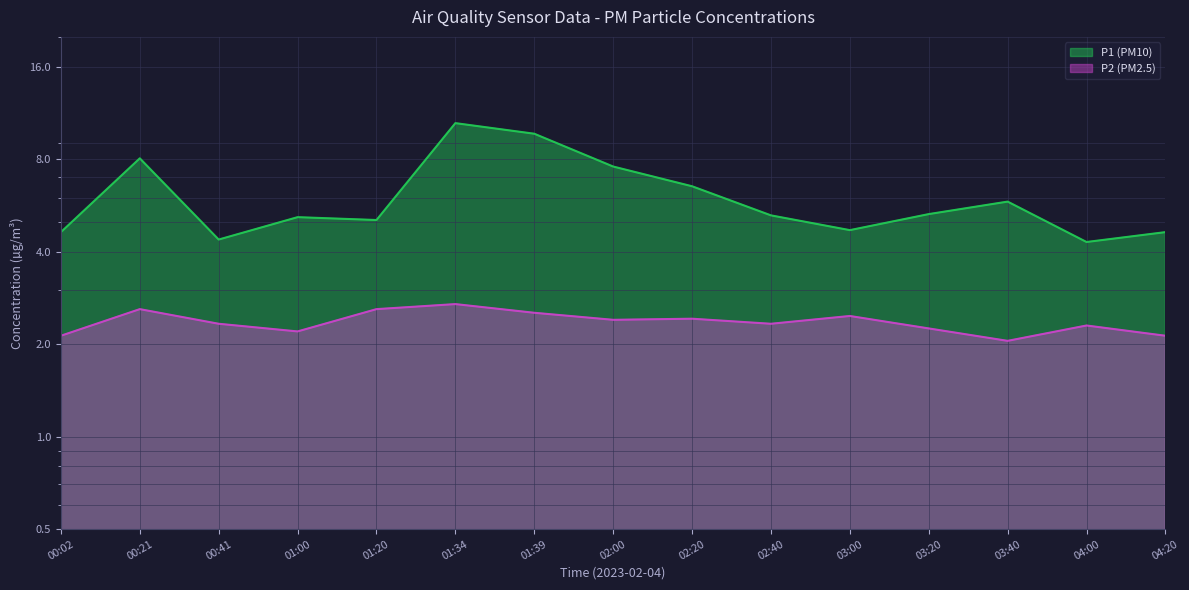

Is it true that P1 (PM10) equals 8.1 at 00:21?

True